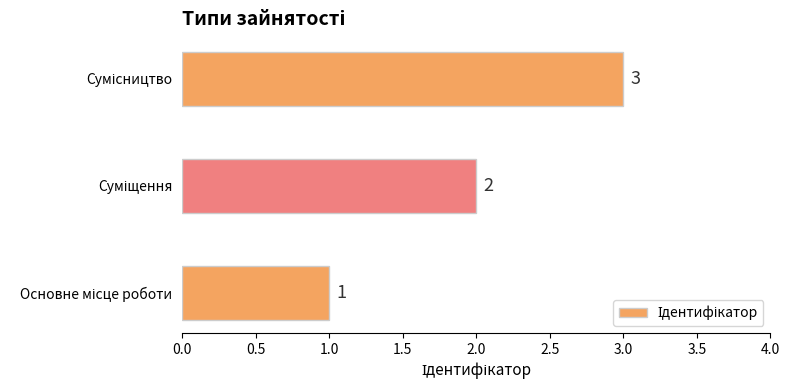

Count the values in the range 1 to 3.

3